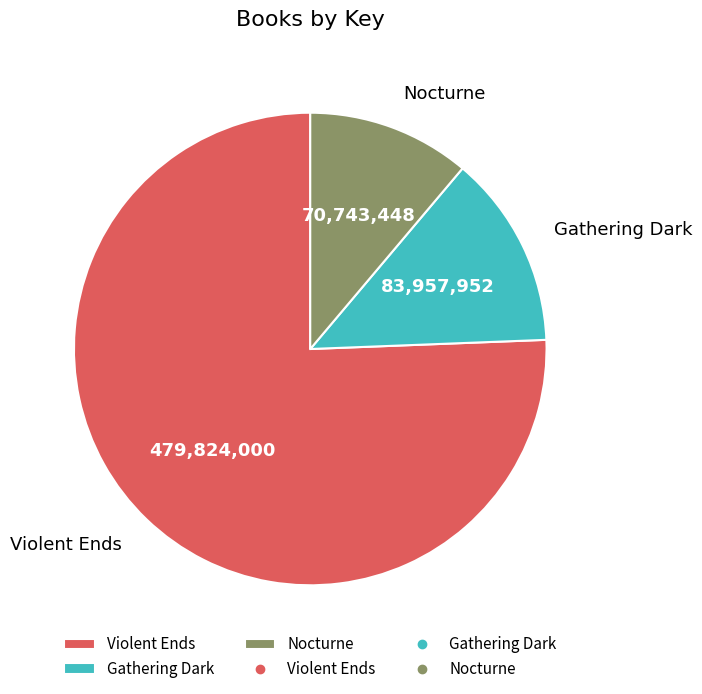

Which category accounts for the majority?

Violent Ends